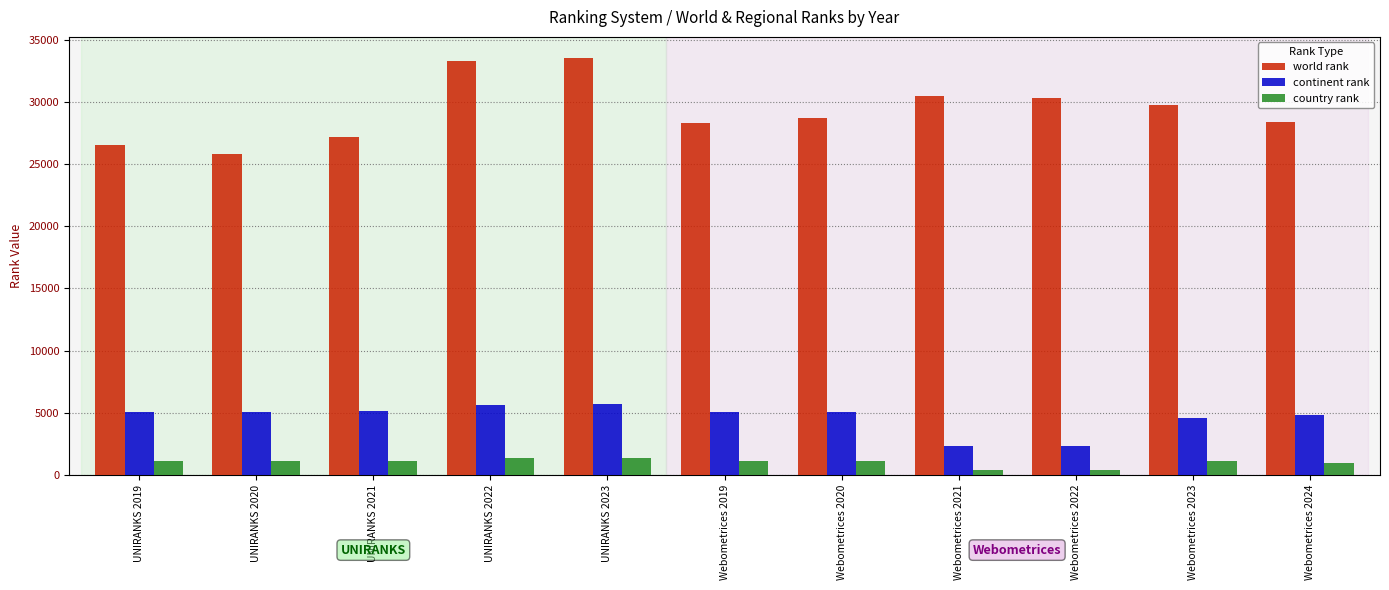

Is the value of world rank at Webometrices 2020 greater than the value of continent rank at Webometrices 2020?

Yes